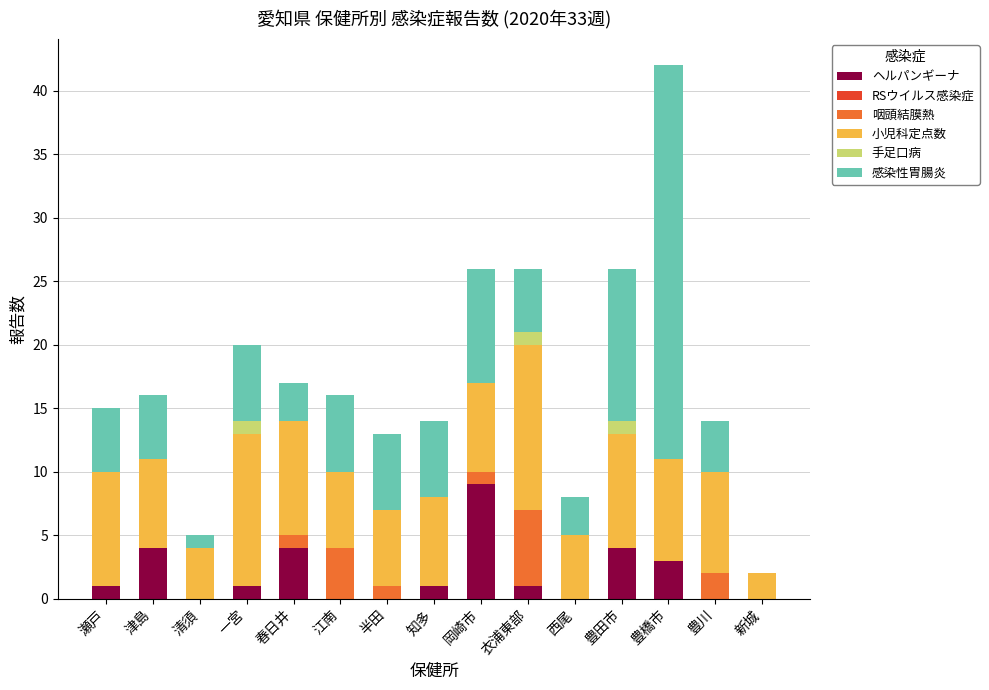

At which category is the sum across all series the highest?

豊橋市